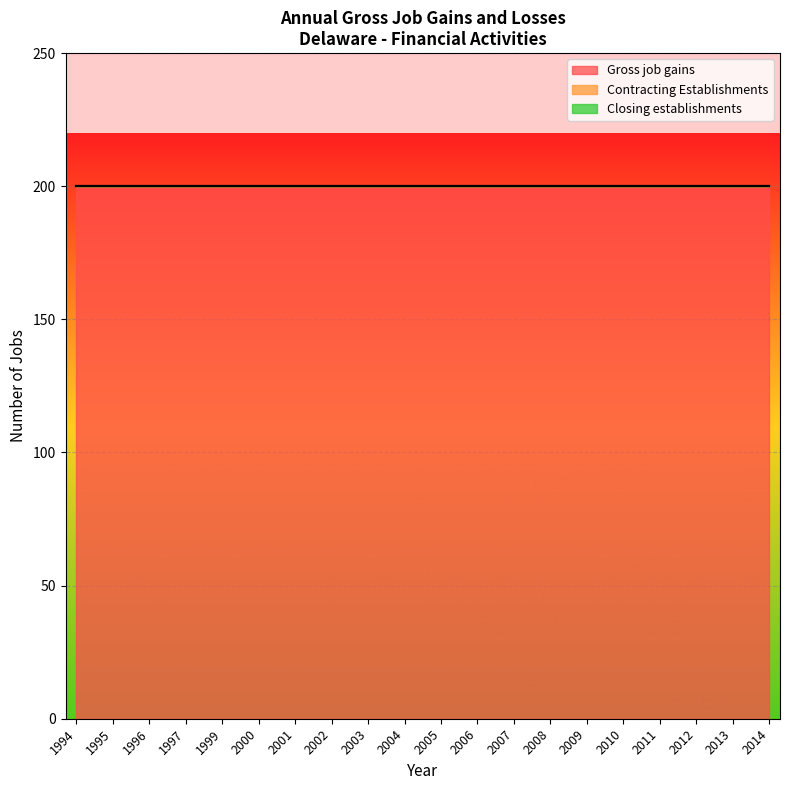

How many data points does each series have?

20